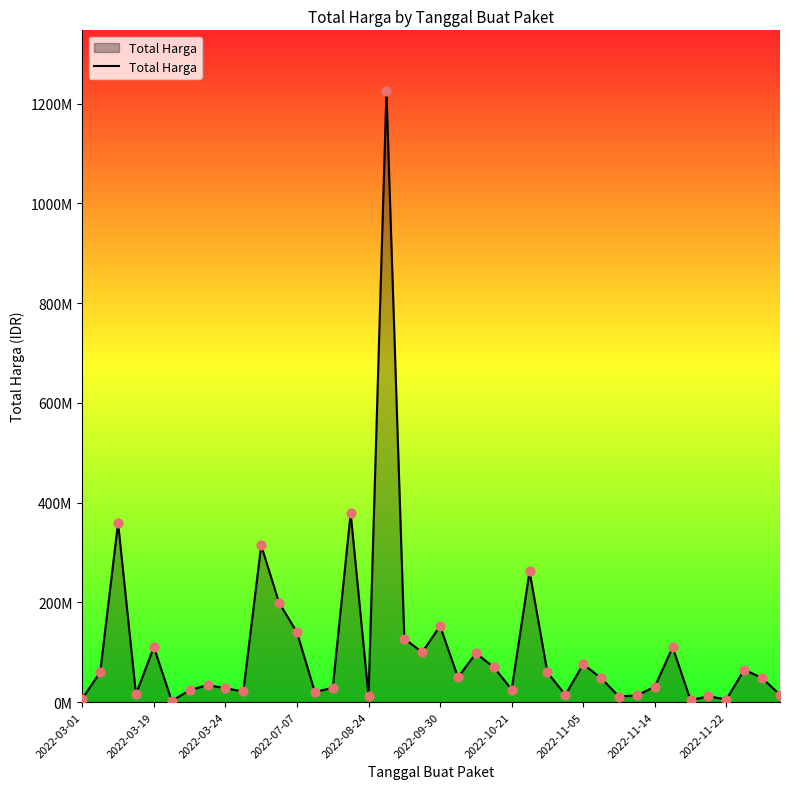

Does the chart have visible grid lines?

No